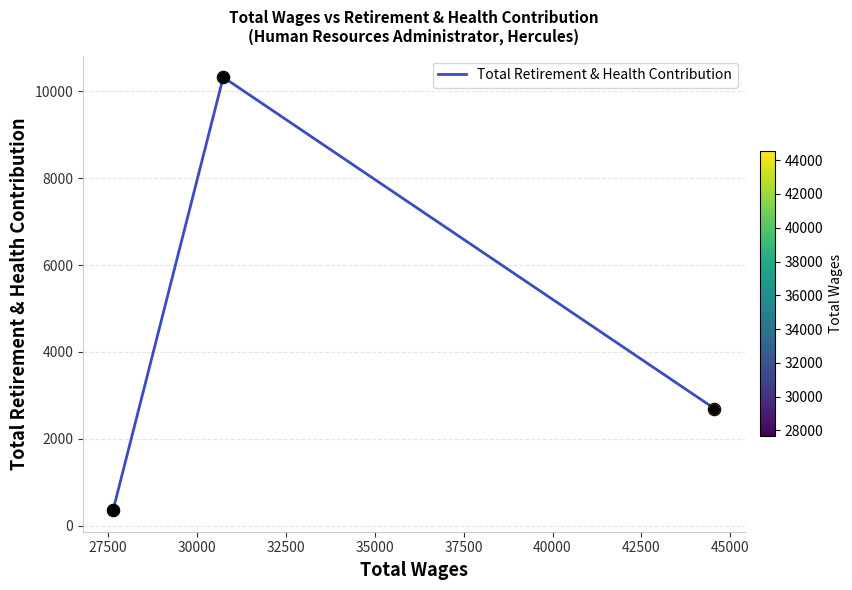

What is the average value?

4462